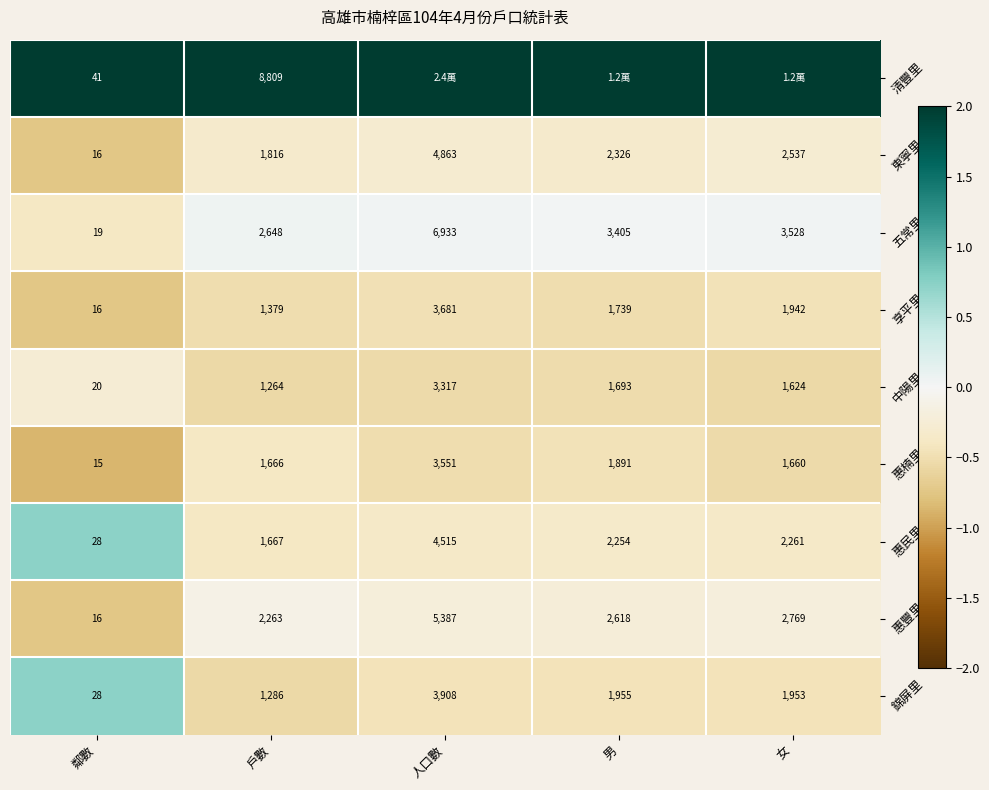

At which label does 中陽里 first exceed 1624?

人口數